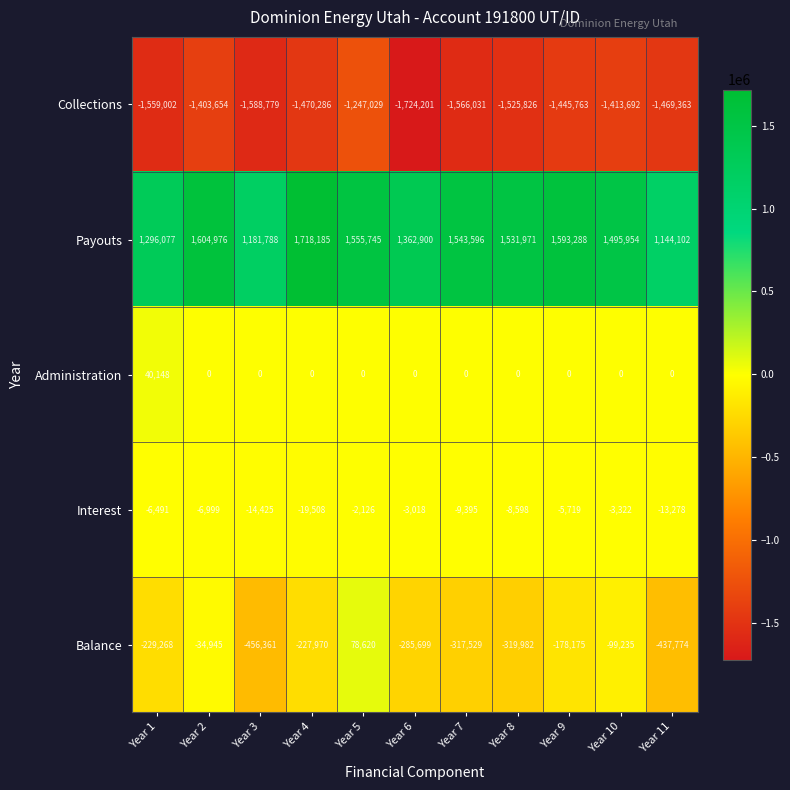

What is the maximum value shown in the chart?

1718185